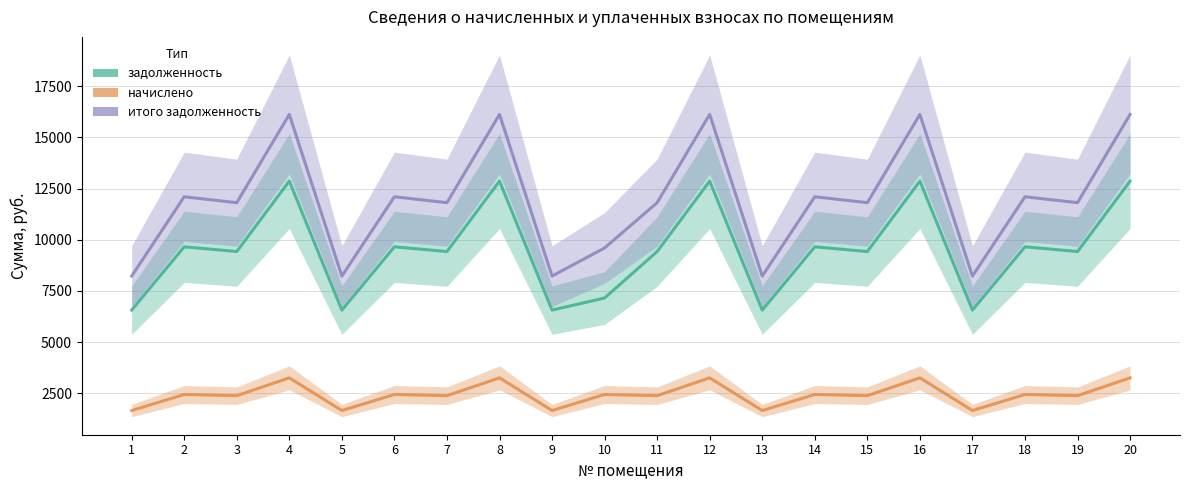

How many data points in начислено are above 2444?

10